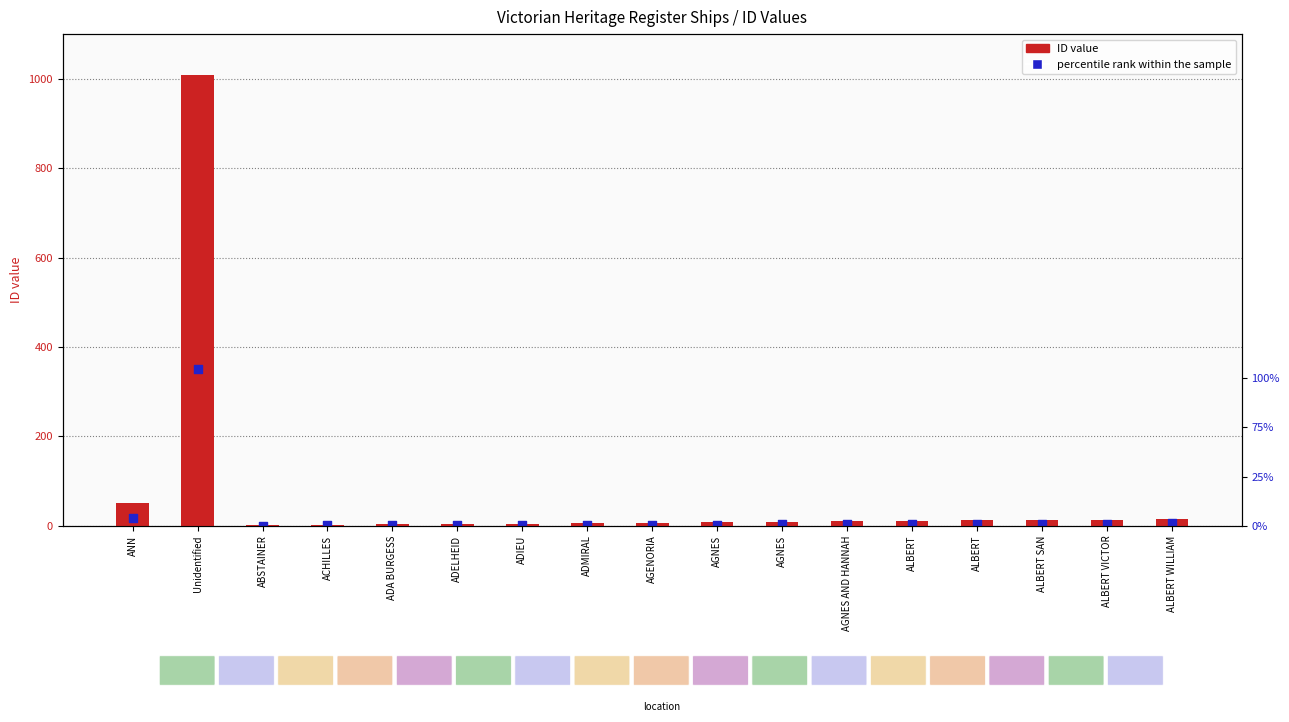

What is the total value across all series at ACHILLES?

2.7